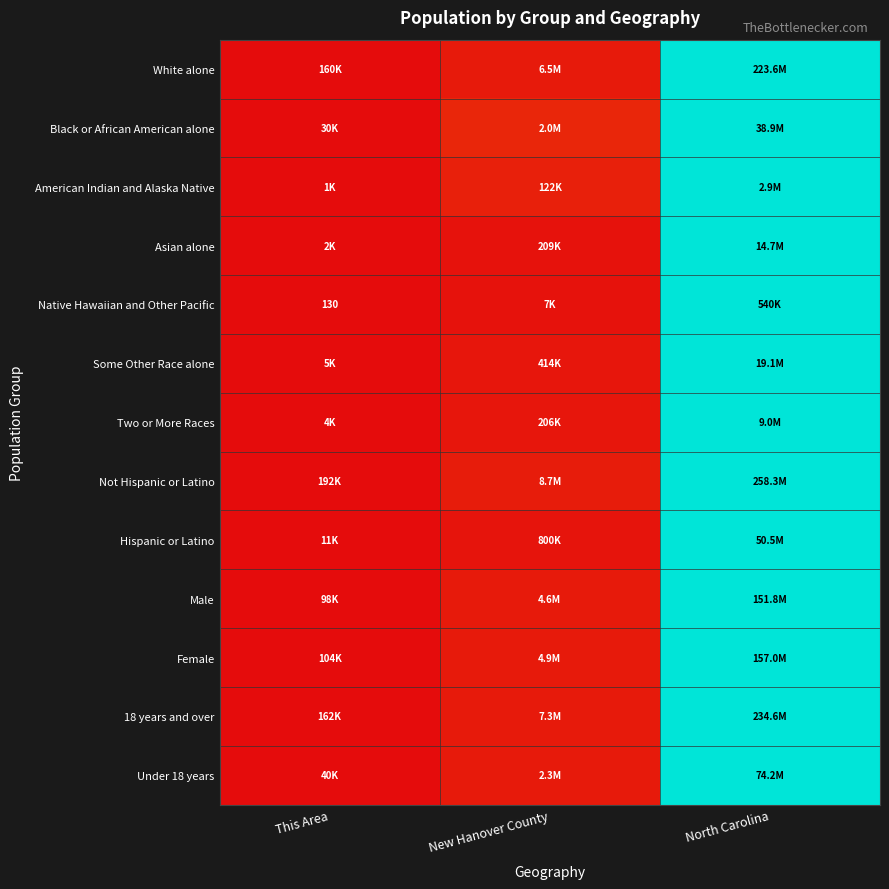

Which series has the largest total across all categories?

Black or African American alone